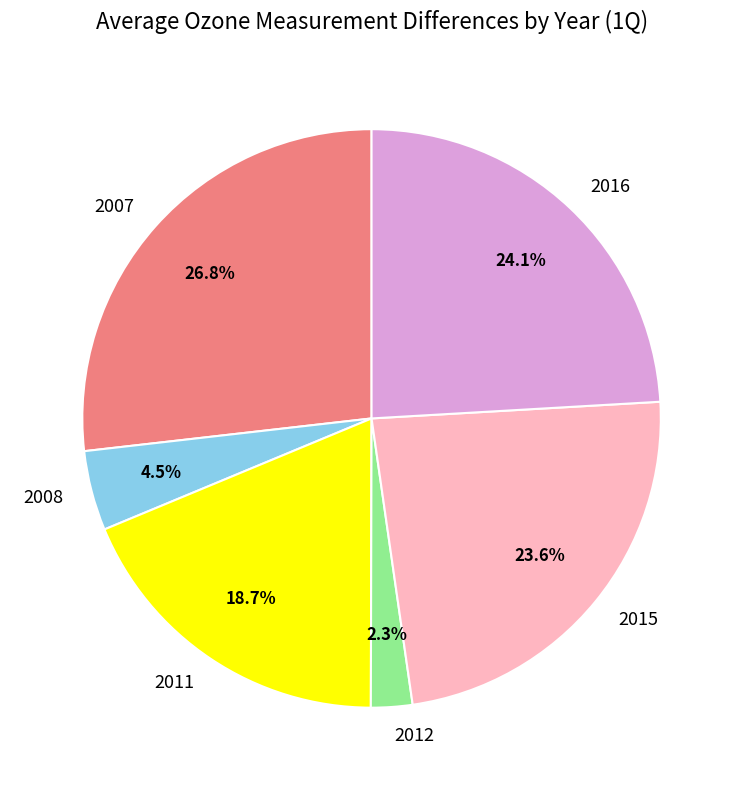

Which category has the biggest portion of the pie?

2007